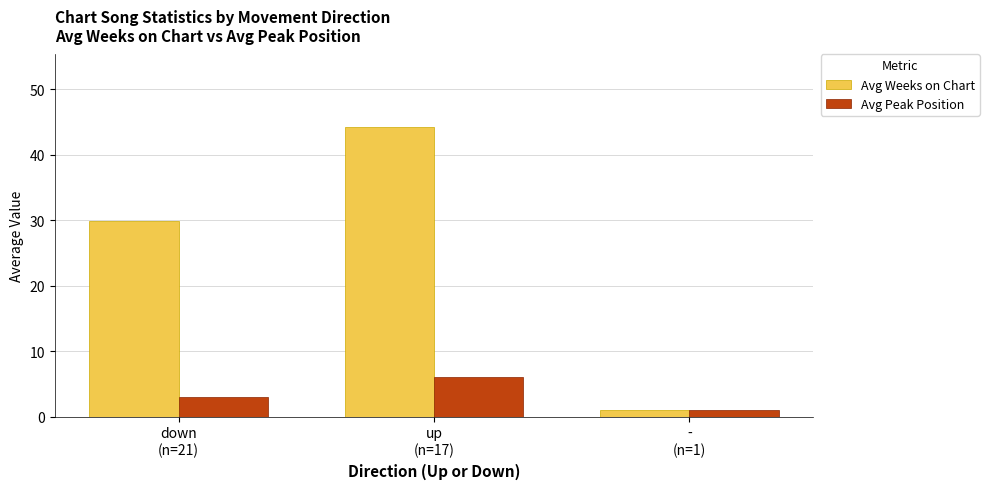

What position from the left is -
(n=1)?

3